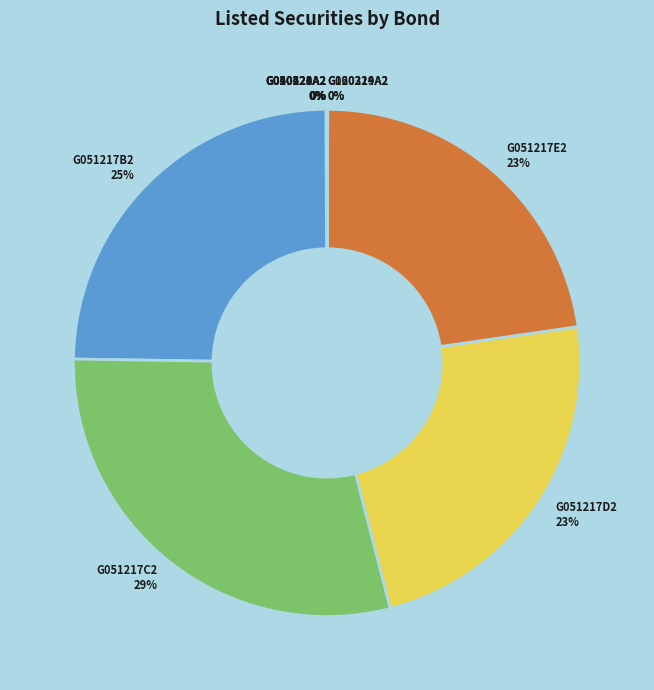

Which category has the biggest portion of the pie?

G051217C2